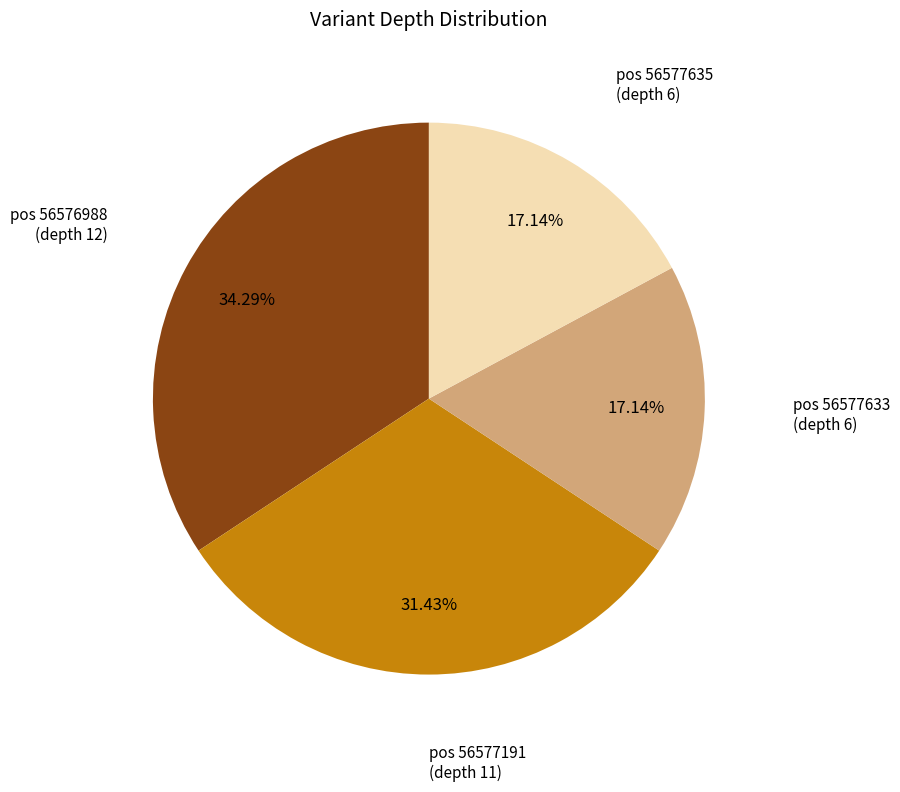

Approximately how many times larger is the value at pos 56577633 (depth 6) compared to pos 56577635 (depth 6)?

1.0